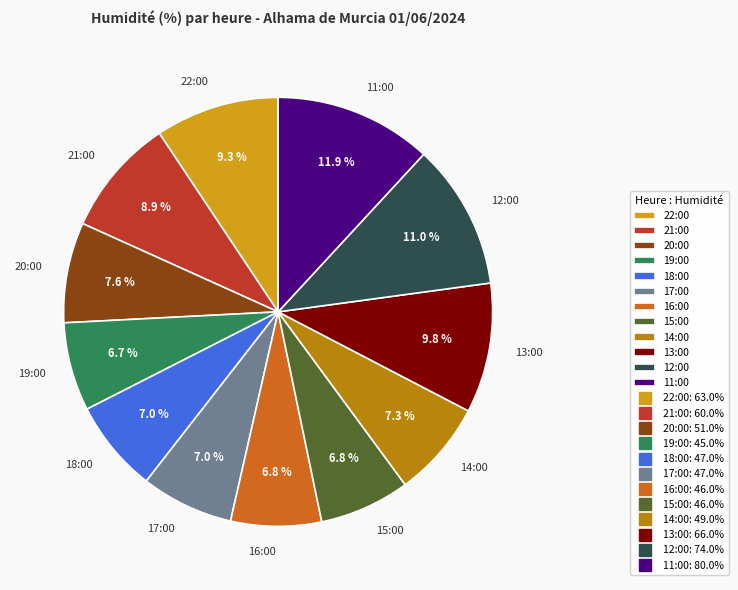

Is 22:00 the majority of the pie?

No